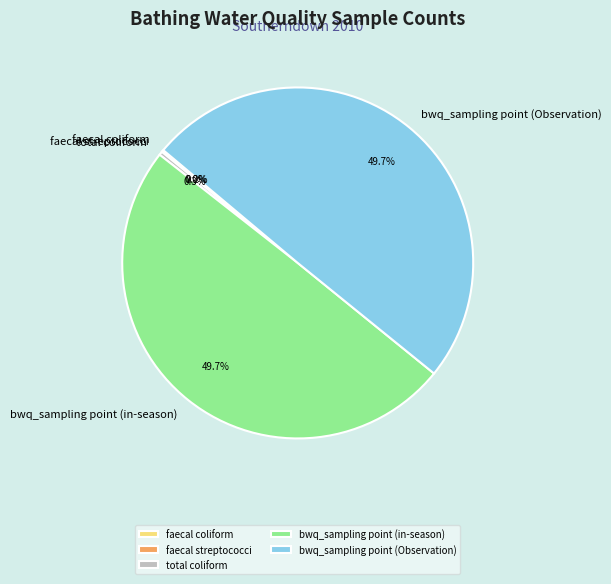

What percentage do total coliform and bwq_sampling point (Observation) together represent?

50.1%